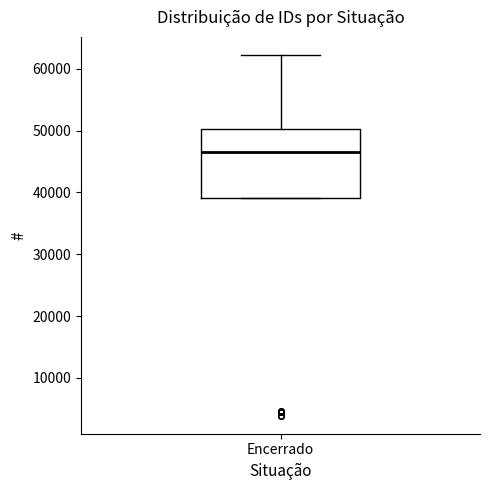

Read this box plot against the y-axis: the position of the median line, the range covered by the box, and the ends of both whiskers. The values are not printed on the chart, so give them approximately, as read against the axis.

median 47000, box 39000 to 50000, whiskers 39000 to 62000